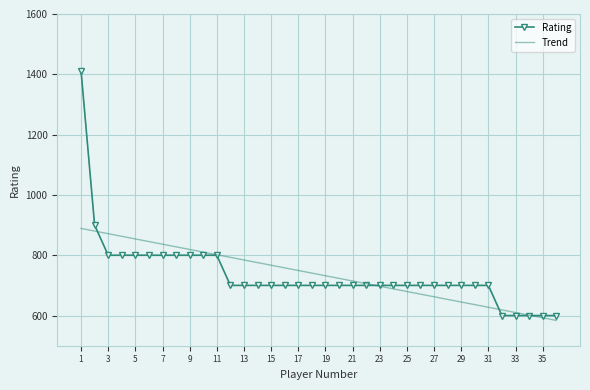

Which series has the largest range (max minus min)?

Rating